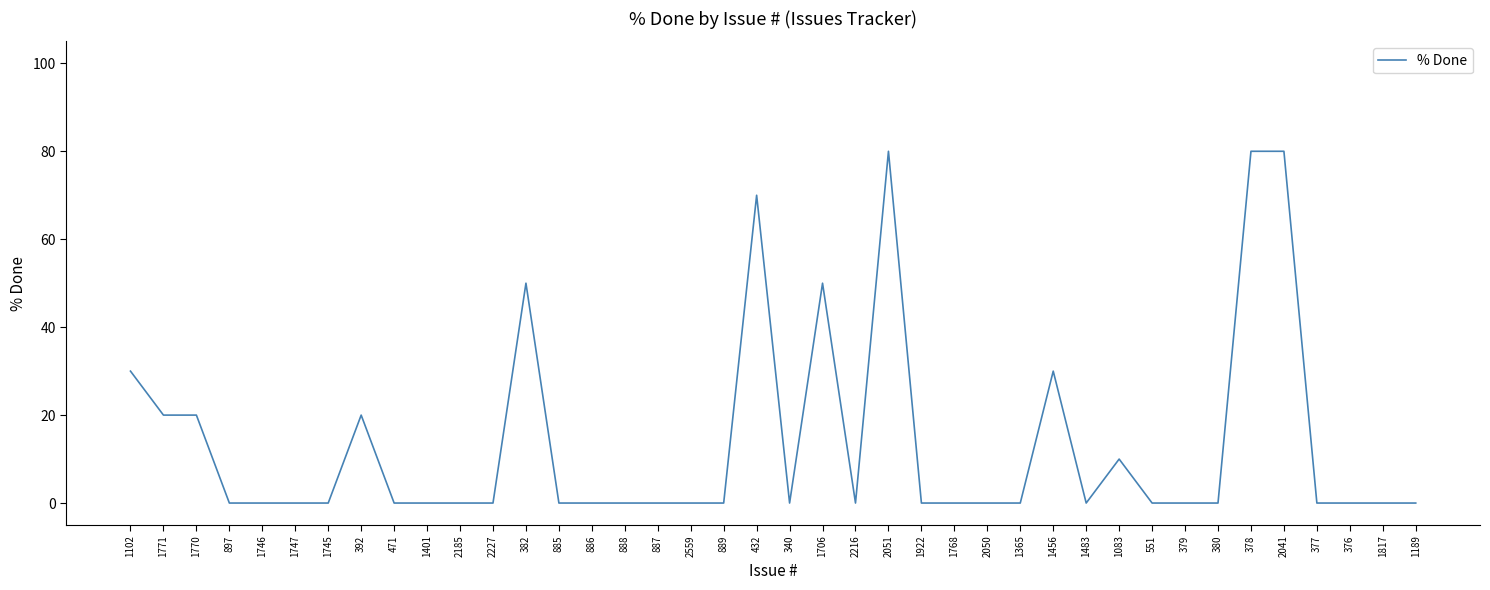

Reading left to right, extract all data points from this chart.

30	20	20	0	0	0	0	20	0	0	0	0	50	0	0	0	0	0	0	70	0	50	0	80	0	0	0	0	30	0	10	0	0	0	80	80	0	0	0	0